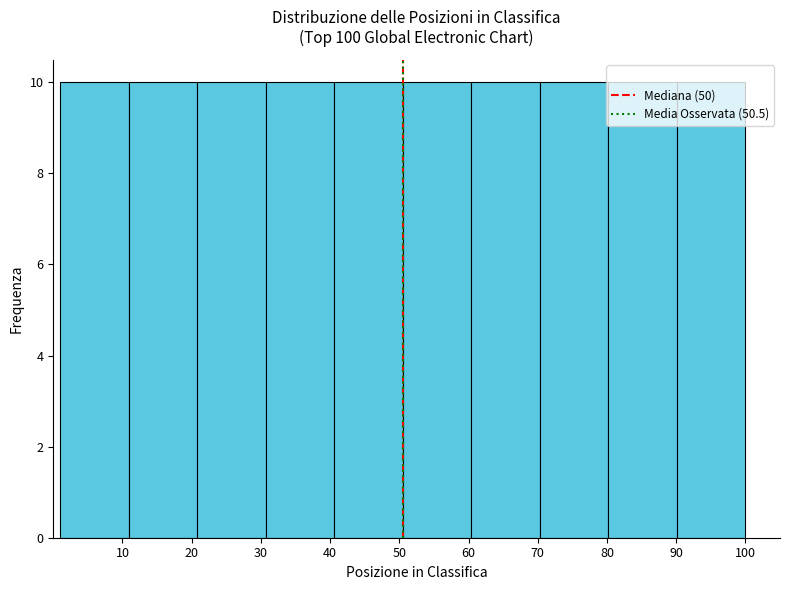

Reading left to right, transcribe this chart: for each bar, give the range it covers on the x-axis and its height. Neither the bar edges nor the heights are printed on the chart, so give them approximately, as read against the axes.

1.0 to 10.9: 10
10.9 to 20.8: 10
20.8 to 30.7: 10
30.7 to 40.6: 10
40.6 to 50.5: 10
50.5 to 60.4: 10
60.4 to 70.3: 10
70.3 to 80.2: 10
80.2 to 90.1: 10
90.1 to 100.0: 10